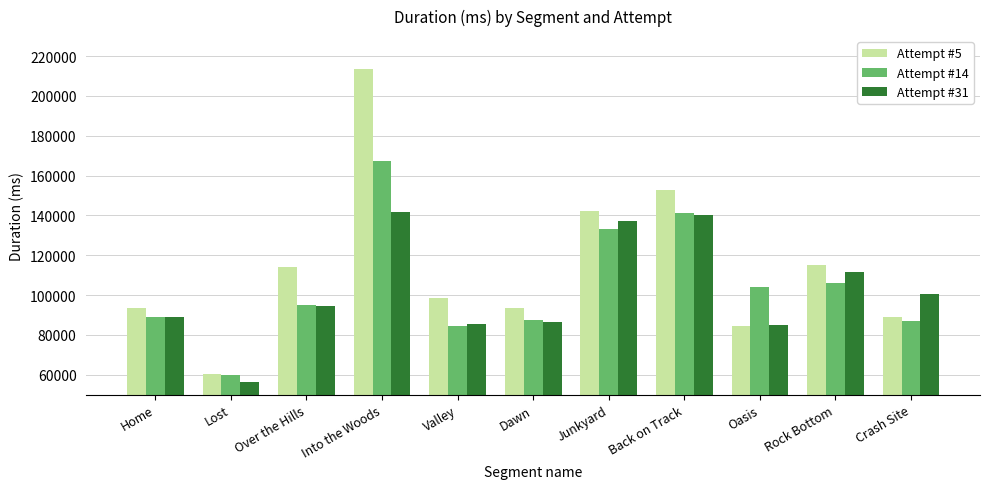

Which series has the largest total across all categories?

Attempt #5